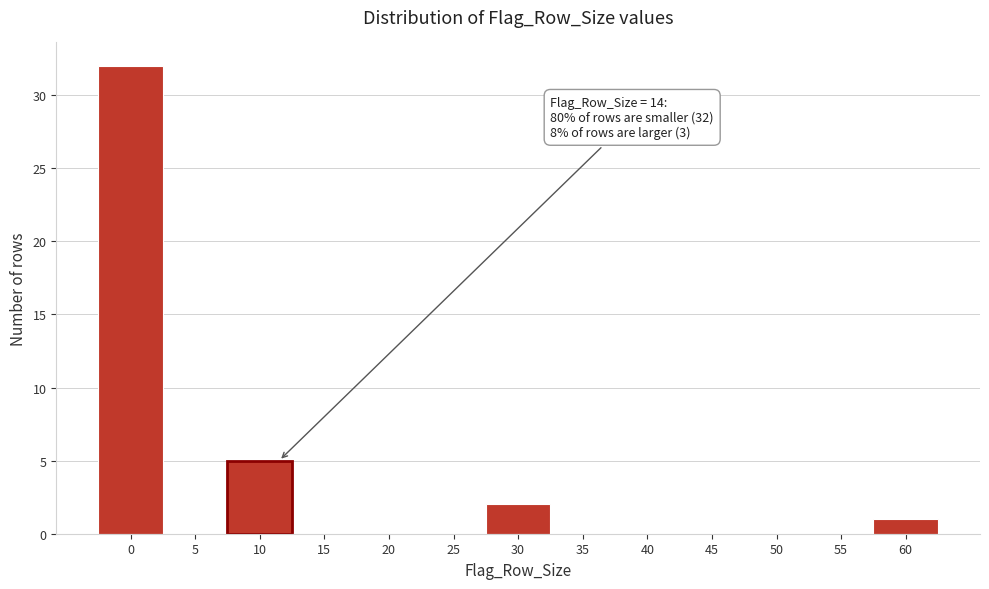

Reading left to right, extract all data points from this chart.

0=32	5=0	10=5	15=0	20=0	25=0	30=2	35=0	40=0	45=0	50=0	55=0	60=1